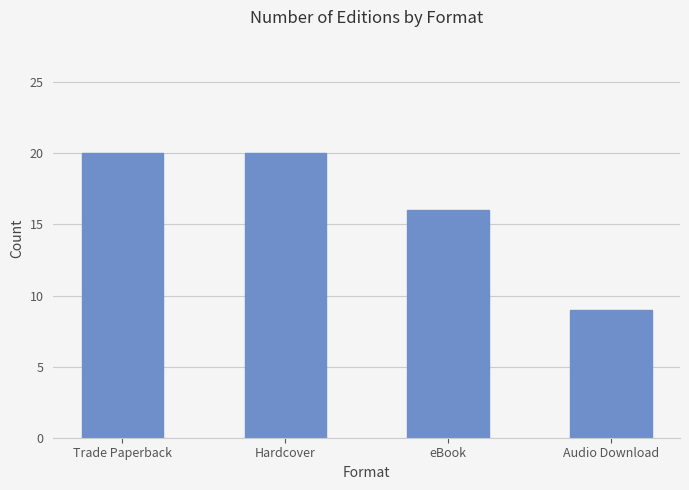

Between Audio Download and eBook, which is larger?

eBook